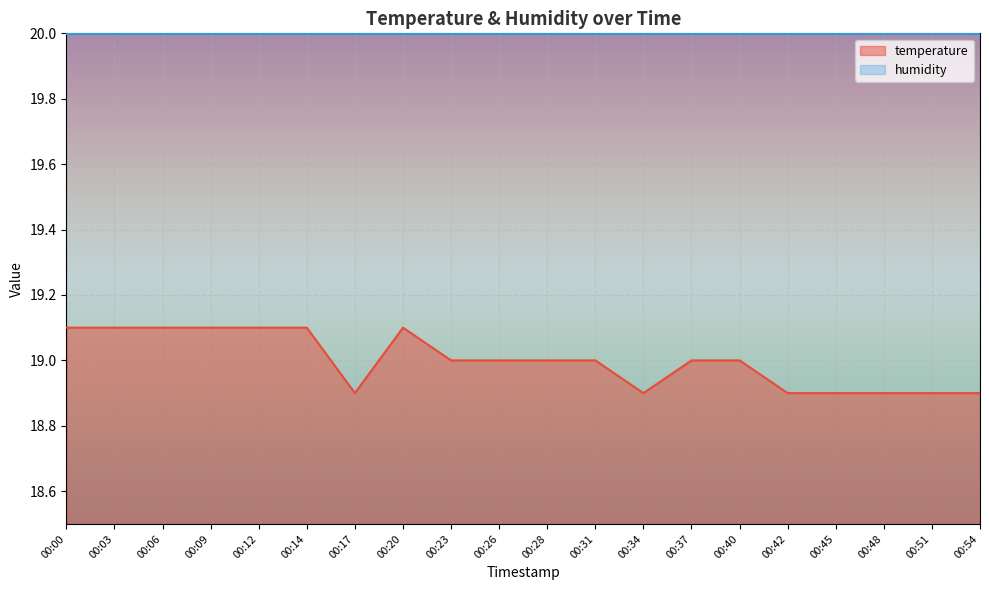

How many values are between 18 and 19?

13